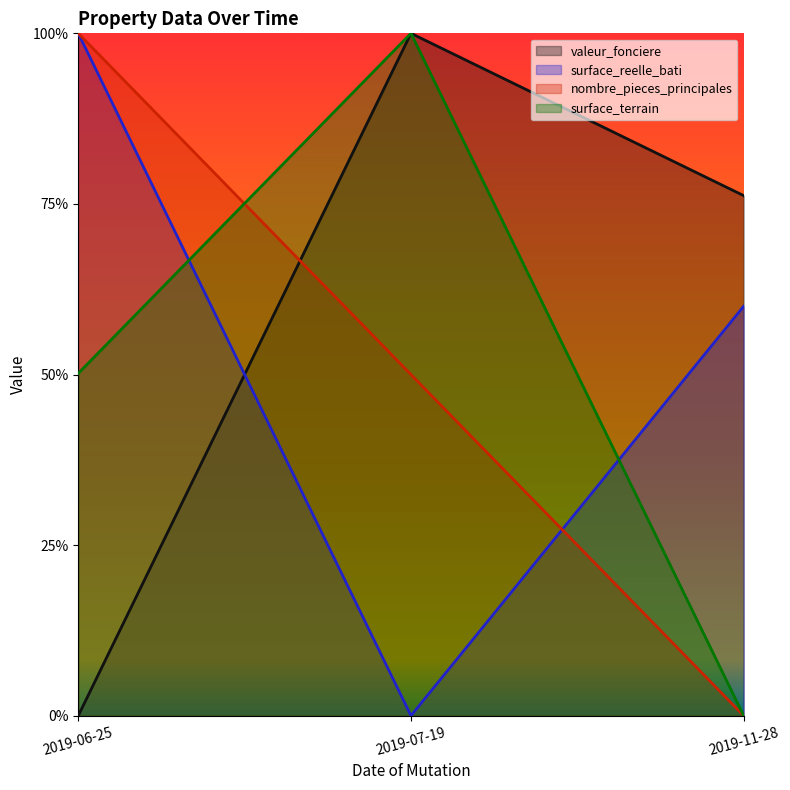

Count the number of categories in the chart.

3